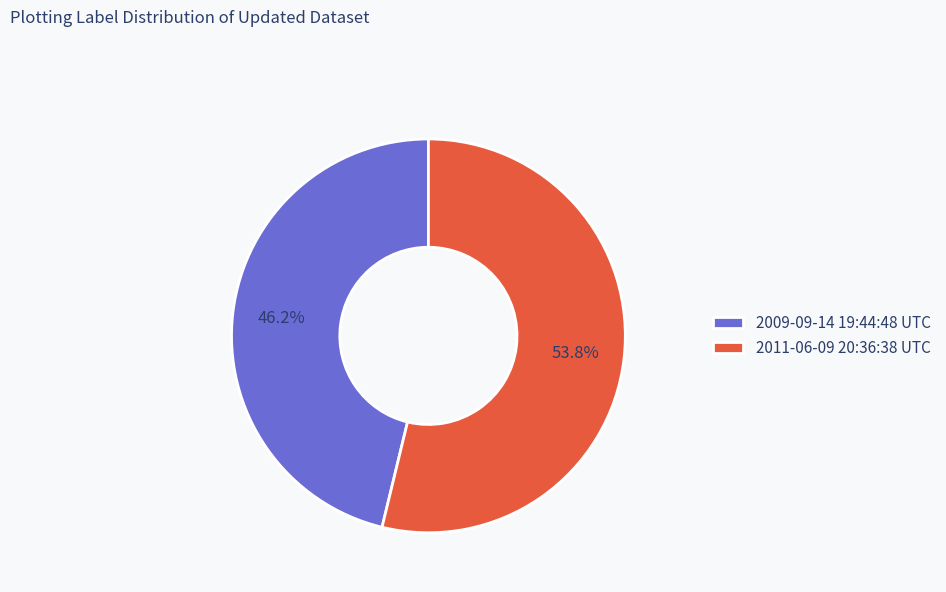

Does 2011-06-09 20:36:38 UTC represent more than half of the total?

Yes